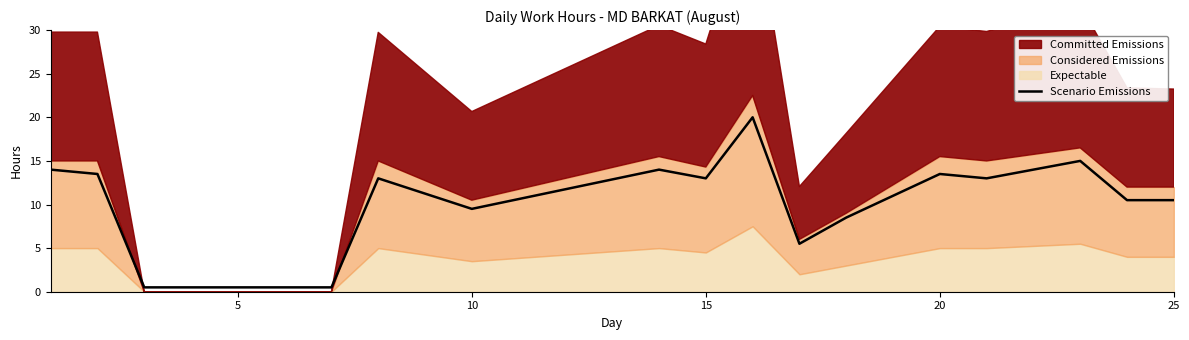

The Scenario Emissions series shows 18.2 at 25. True or false?

False